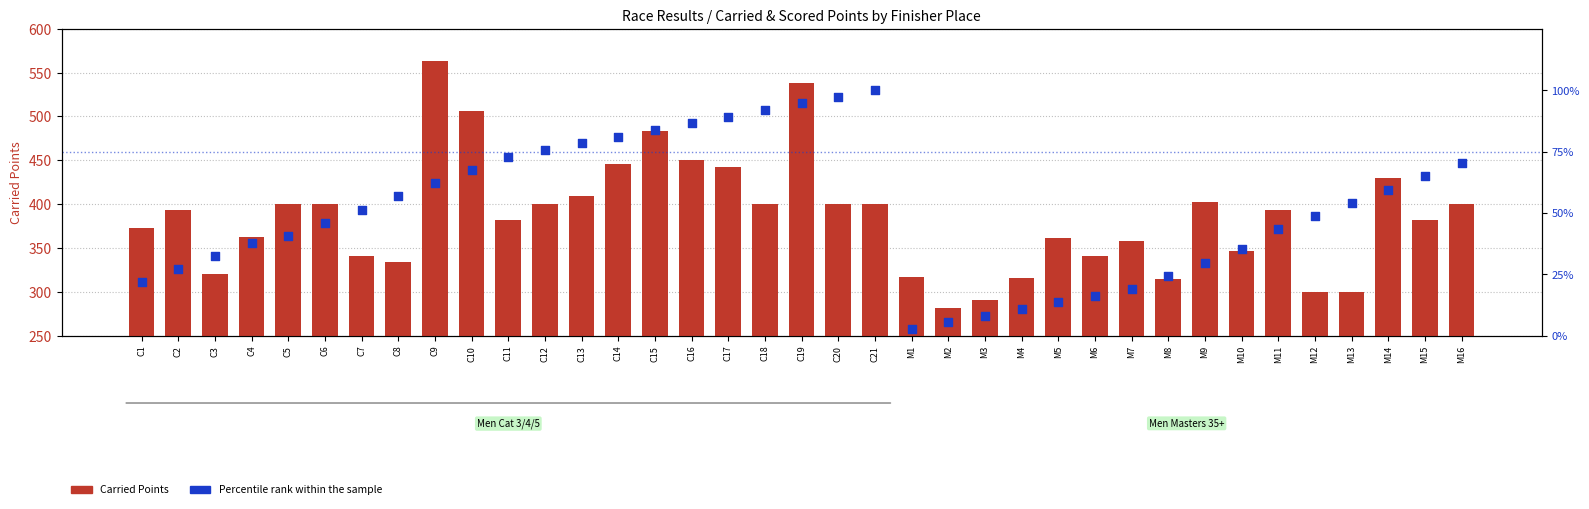

Which series has the widest spread of Y values?

Carried Points